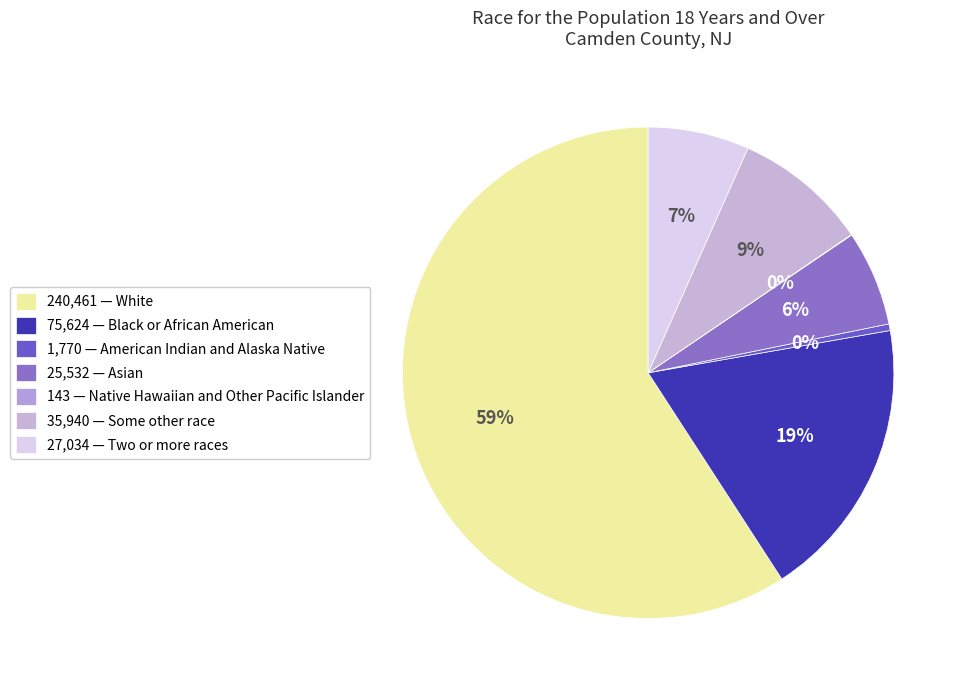

Rank the categories by value from highest to lowest.

White, Black or African American, Some other race, Two or more races, Asian, American Indian and Alaska Native, Native Hawaiian and Other Pacific Islander